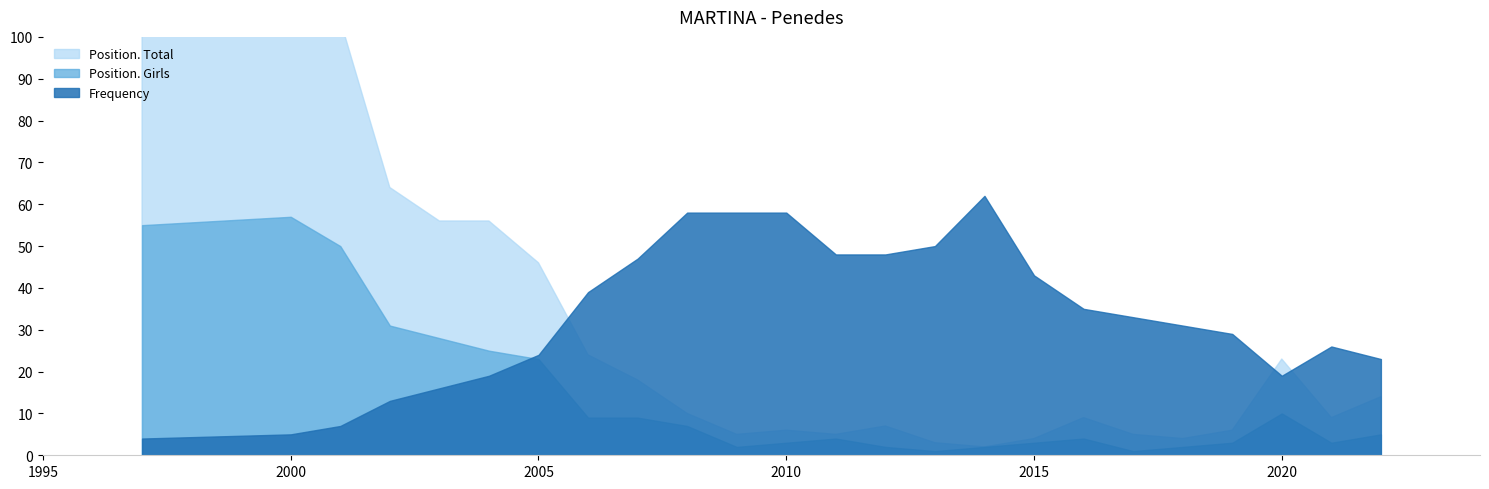

The Frequency series shows 26 at 2021. True or false?

True